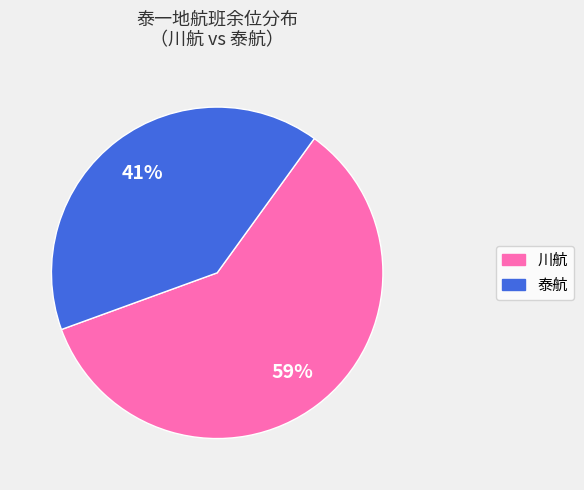

Is there a majority slice in this chart?

Yes